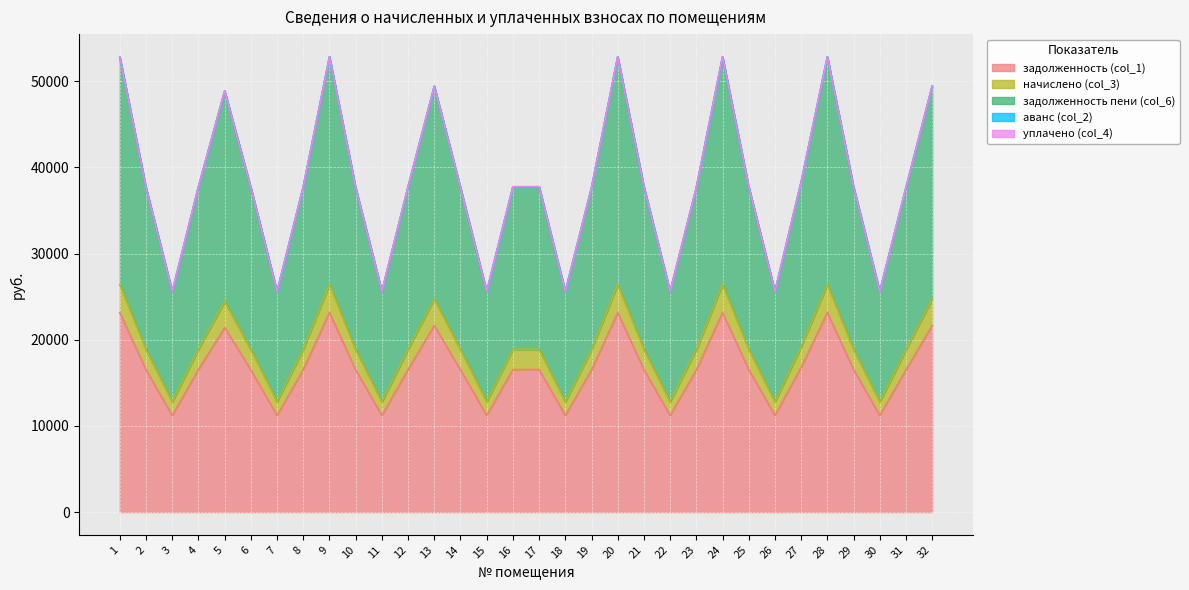

True or false: начислено (col_3) and задолженность пени (col_6) intersect in this chart.

False